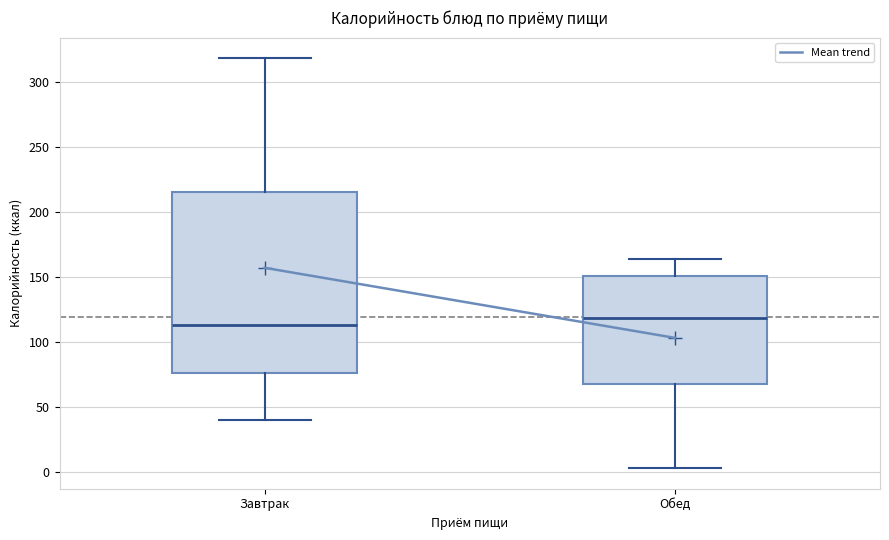

Reading left to right, transcribe this box plot: for each box, give where its median line is, the range the box spans, and where its two whiskers end, as read against the y-axis. The values are not printed on the chart, so give them approximately, as read against the axis.

Завтрак: median 115, box 75 to 215, whiskers 40 to 320
Обед: median 120, box 70 to 150, whiskers 5 to 165